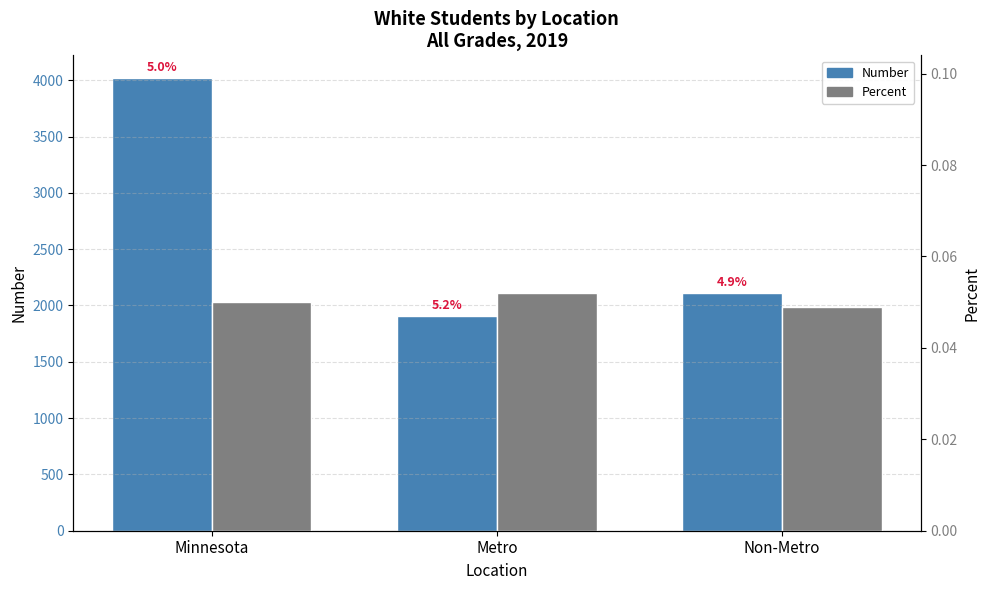

At how many categories does at least one series exceed 102?

3